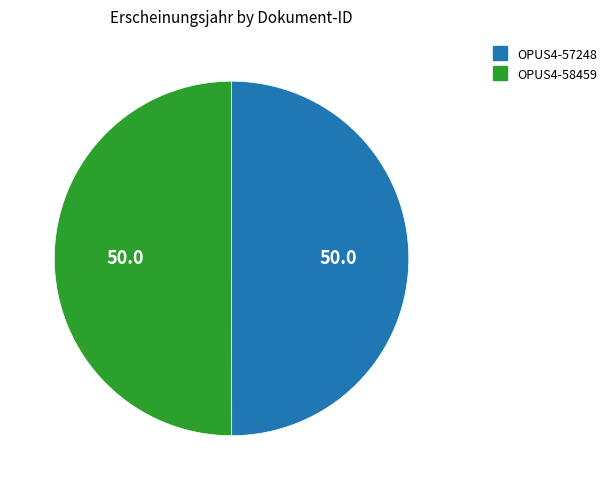

True or false: OPUS4-57248 accounts for 37% of the total.

False